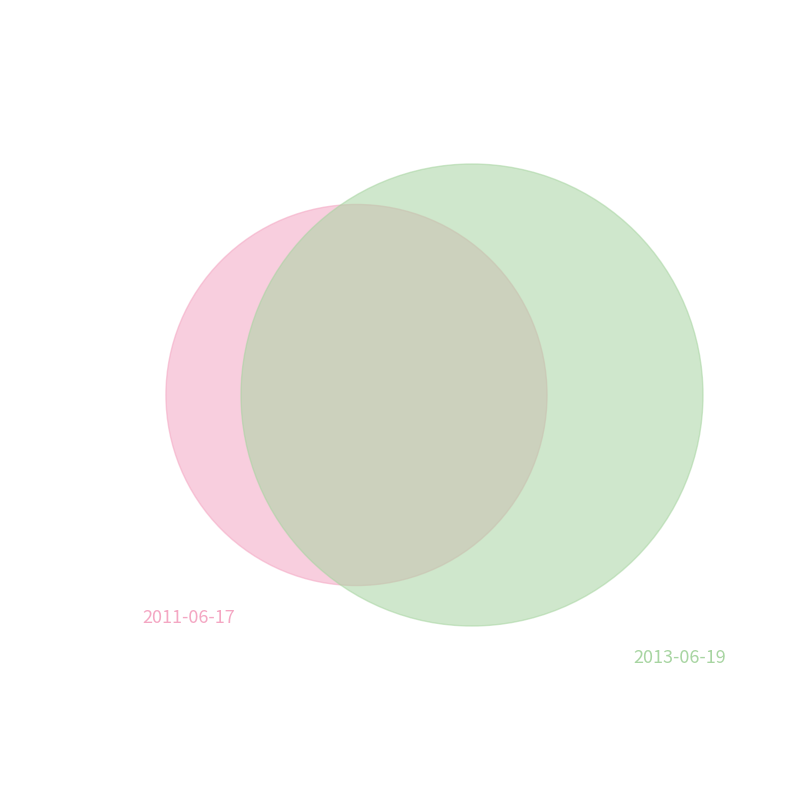

What percentage is the 2011-06-17 slice, to the nearest percent?

40%